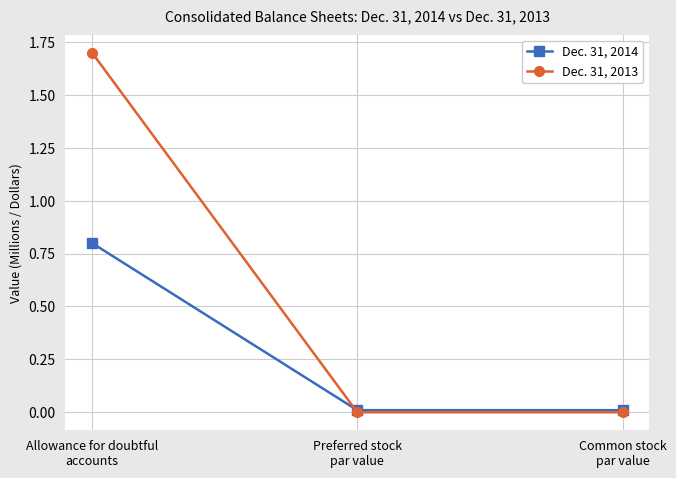

Rank the series by their average value, from highest to lowest.

Dec. 31, 2013, Dec. 31, 2014